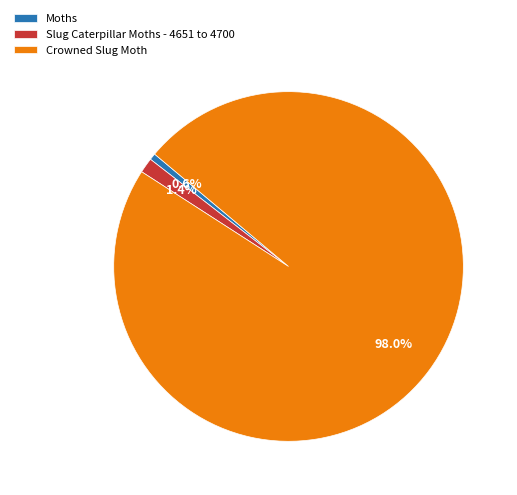

Which slice is the largest?

Crowned Slug Moth